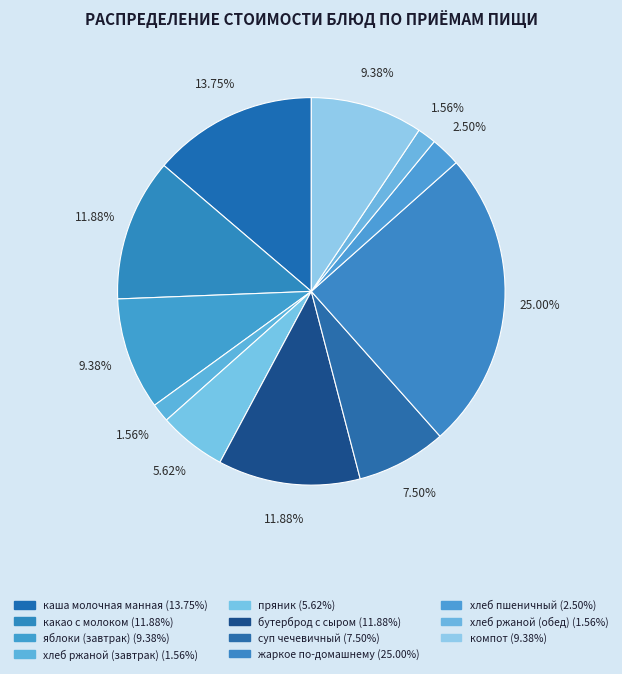

How many slices are in this pie chart?

11